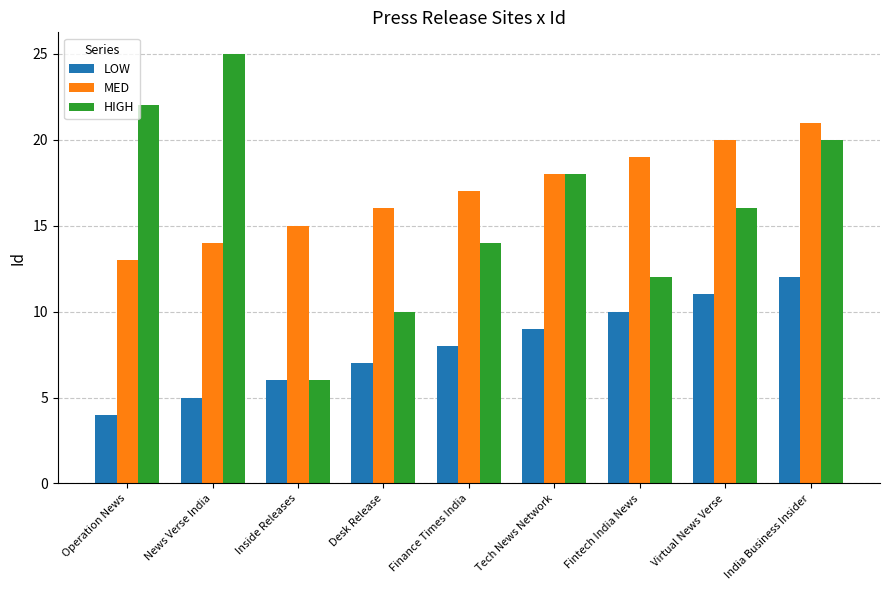

How many HIGH values are between 12 and 20?

5